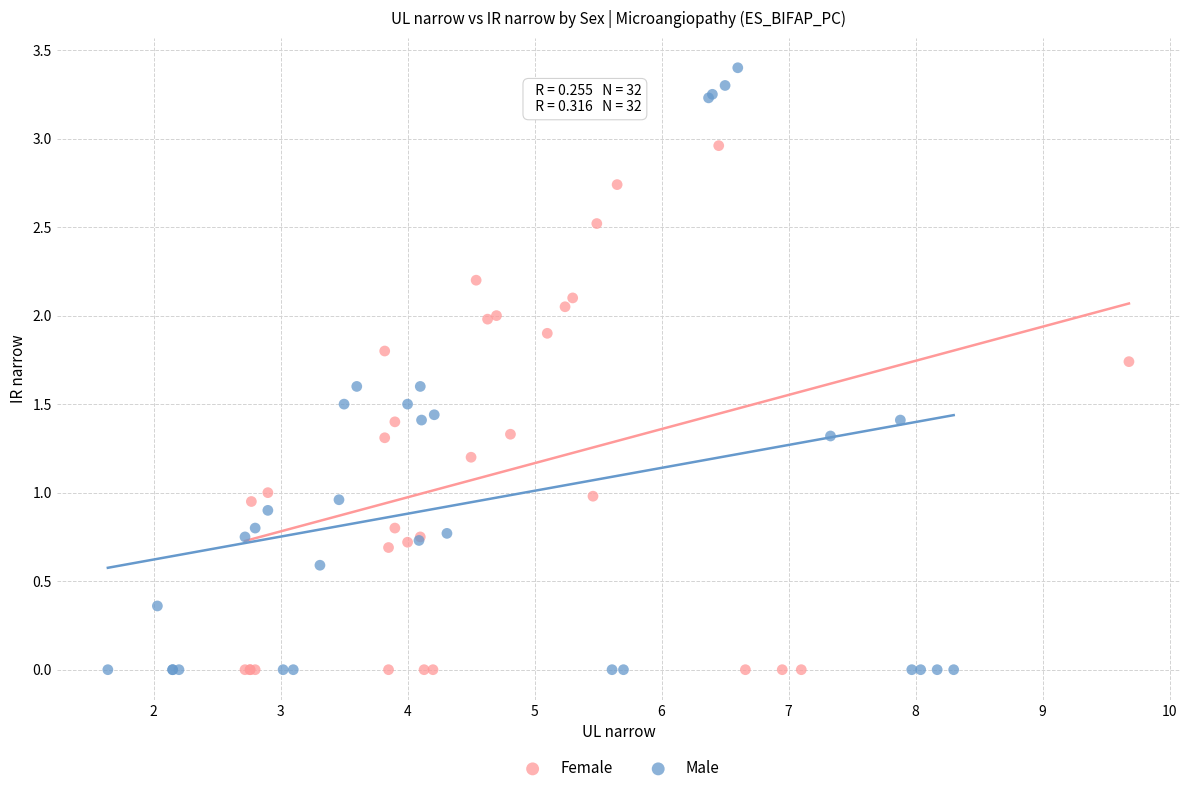

Which series reaches the maximum Y coordinate?

Male